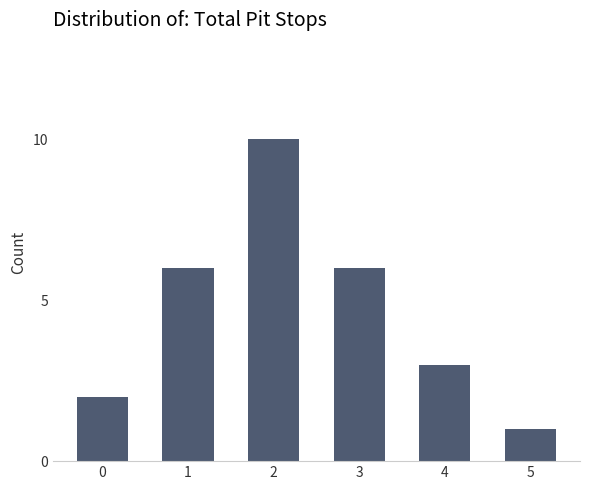

Which label corresponds to the smallest value in the chart?

5